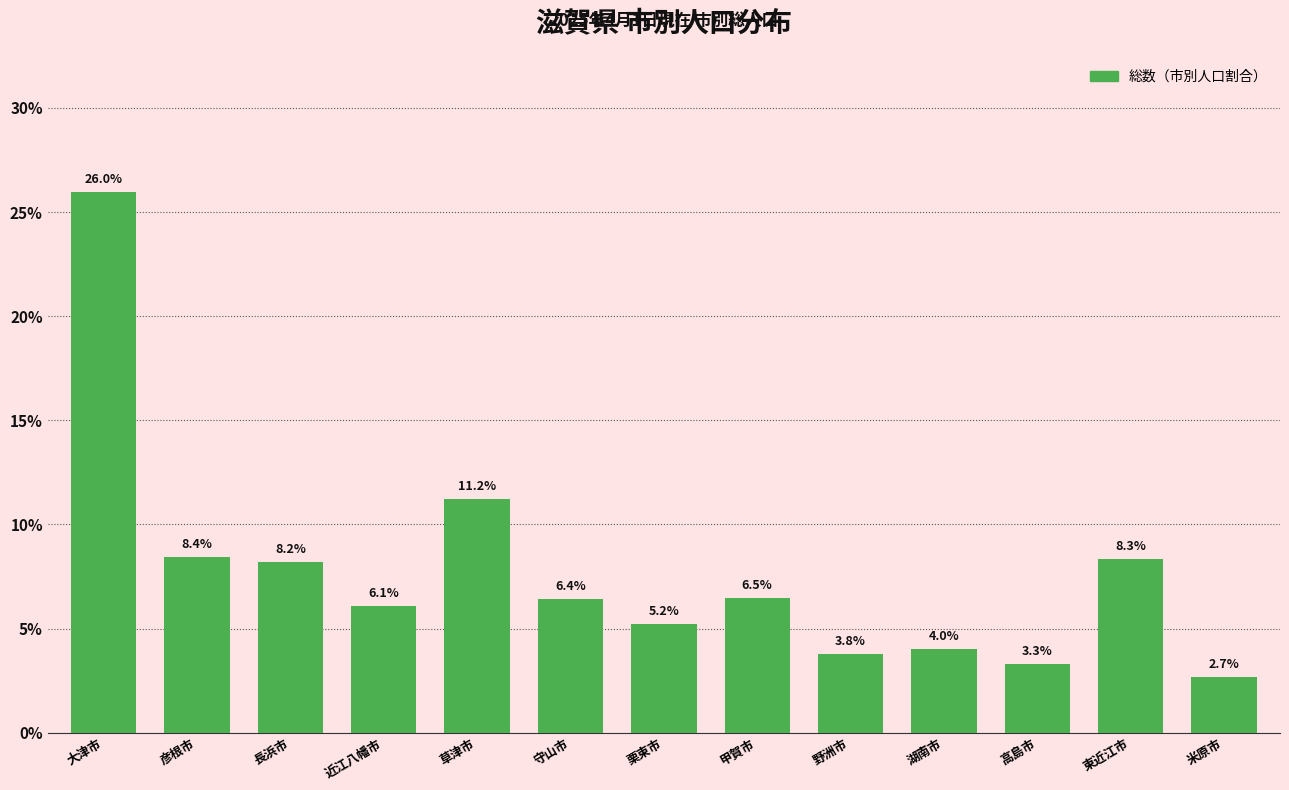

Reading left to right, transcribe all the data shown in this chart.

大津市=26.0	彦根市=8.4	長浜市=8.2	近江八幡市=6.1	草津市=11.2	守山市=6.4	栗東市=5.2	甲賀市=6.5	野洲市=3.8	湖南市=4.0	高島市=3.3	東近江市=8.3	米原市=2.7